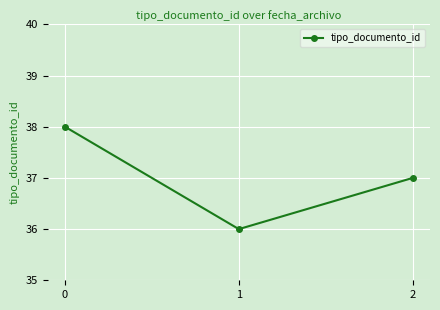

At which category does the chart reach its minimum across all series?

1